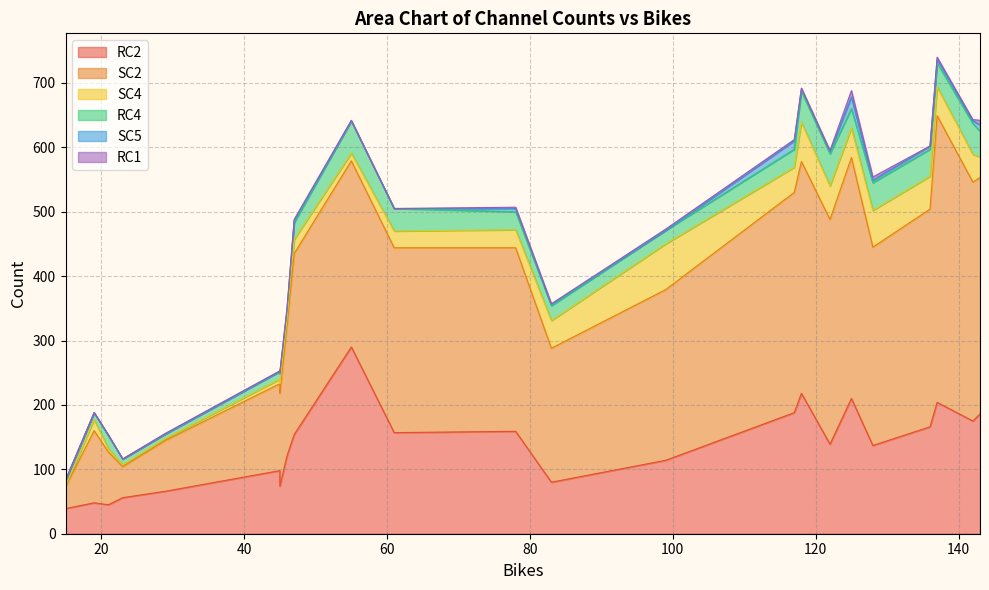

How many data points in RC1 are above 2?

5